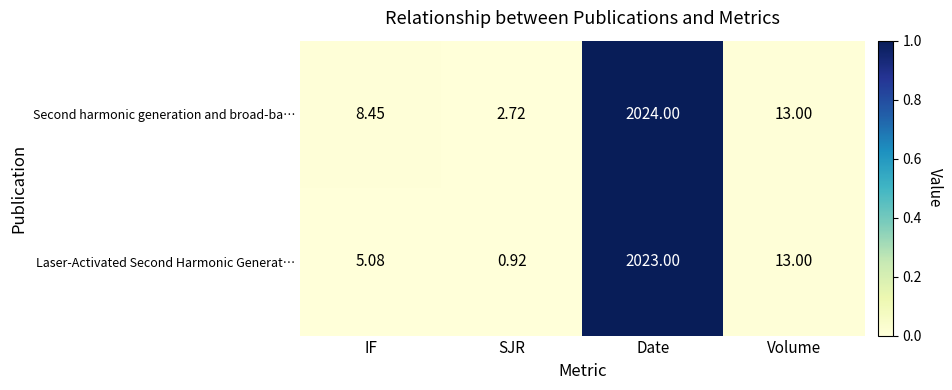

Rank the series by their average value, from lowest to highest.

Laser-Activated Second Harmonic Generat…, Second harmonic generation and broad-ba…